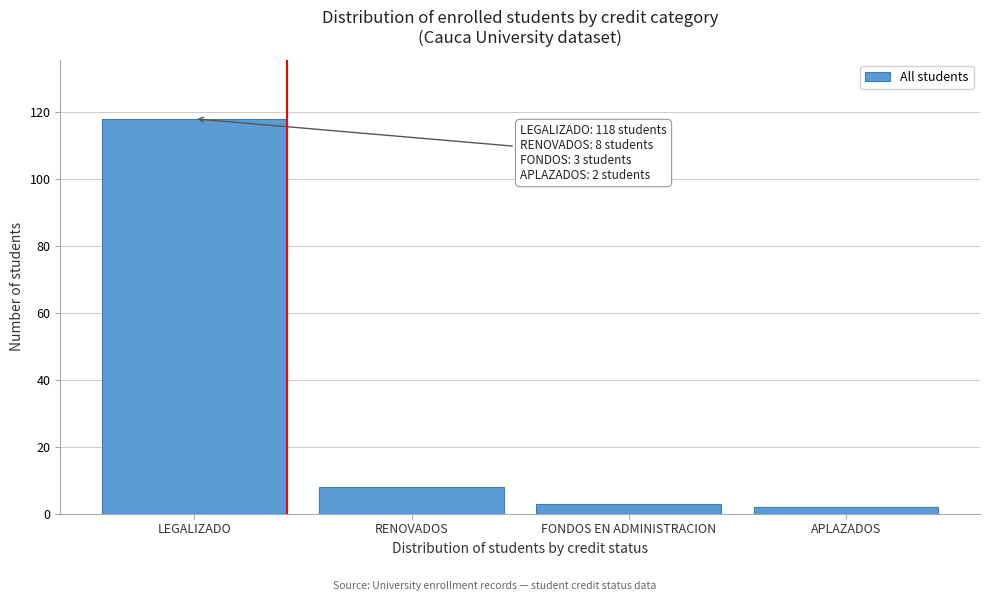

Reading right to left, transcribe all the data shown in this chart.

2	3	8	118